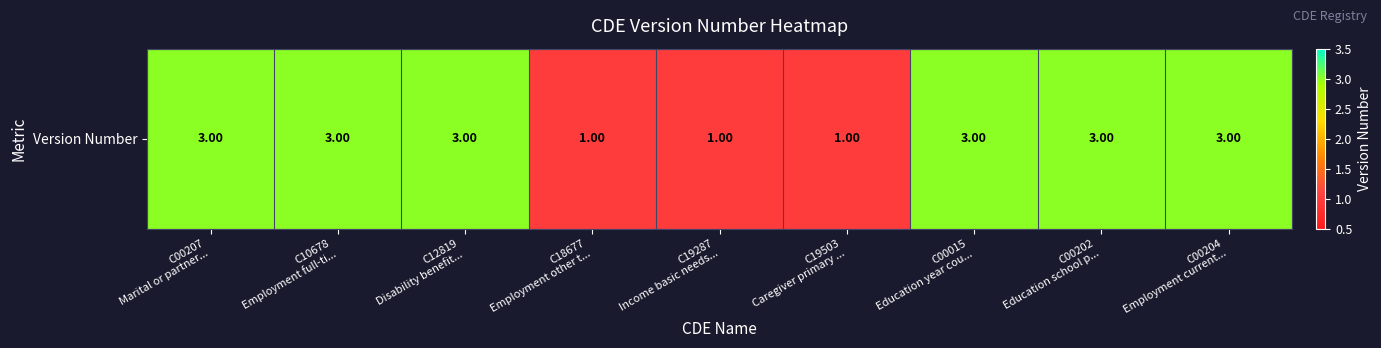

What is the maximum value shown in the chart?

3